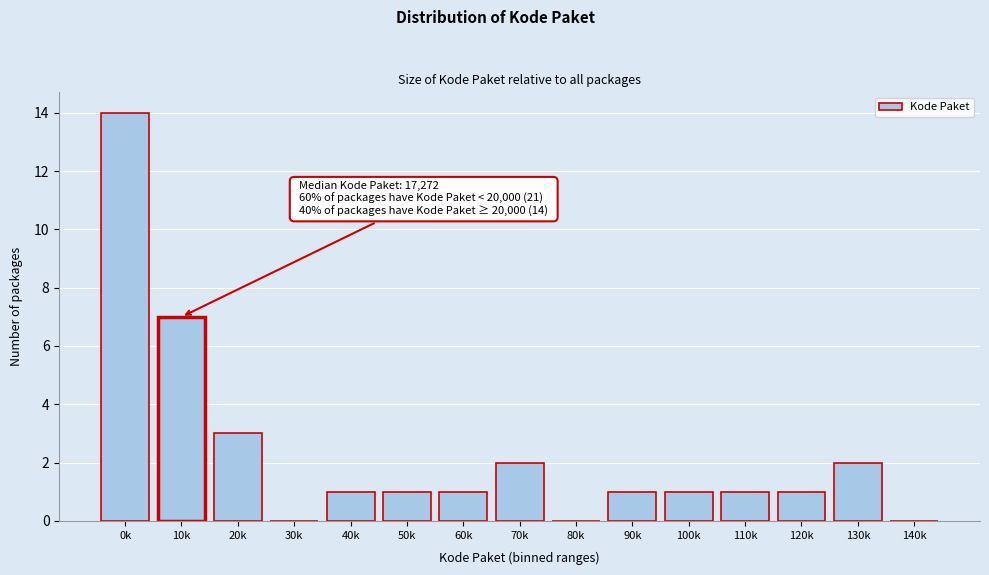

Reading left to right, list all the values displayed in this chart.

0k=14	10k=7	20k=3	30k=0	40k=1	50k=1	60k=1	70k=2	80k=0	90k=1	100k=1	110k=1	120k=1	130k=2	140k=0